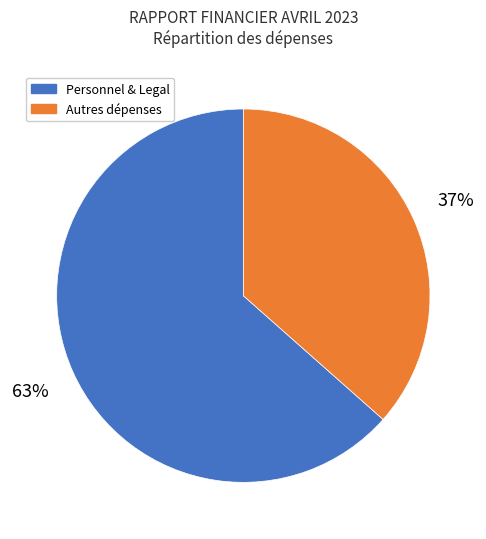

Is there any slice that represents more than half of the pie?

Yes